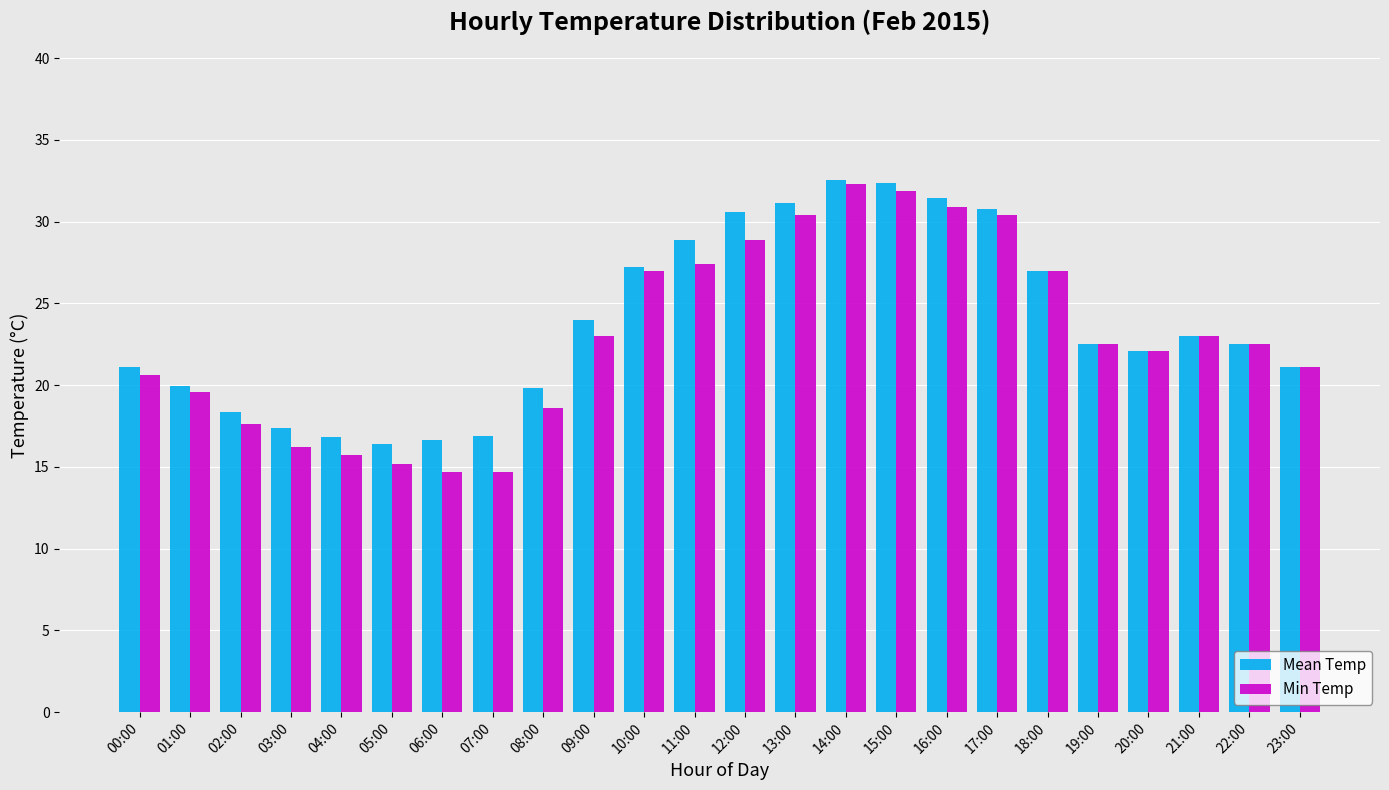

What is the average value of the Mean Temp series?

23.8